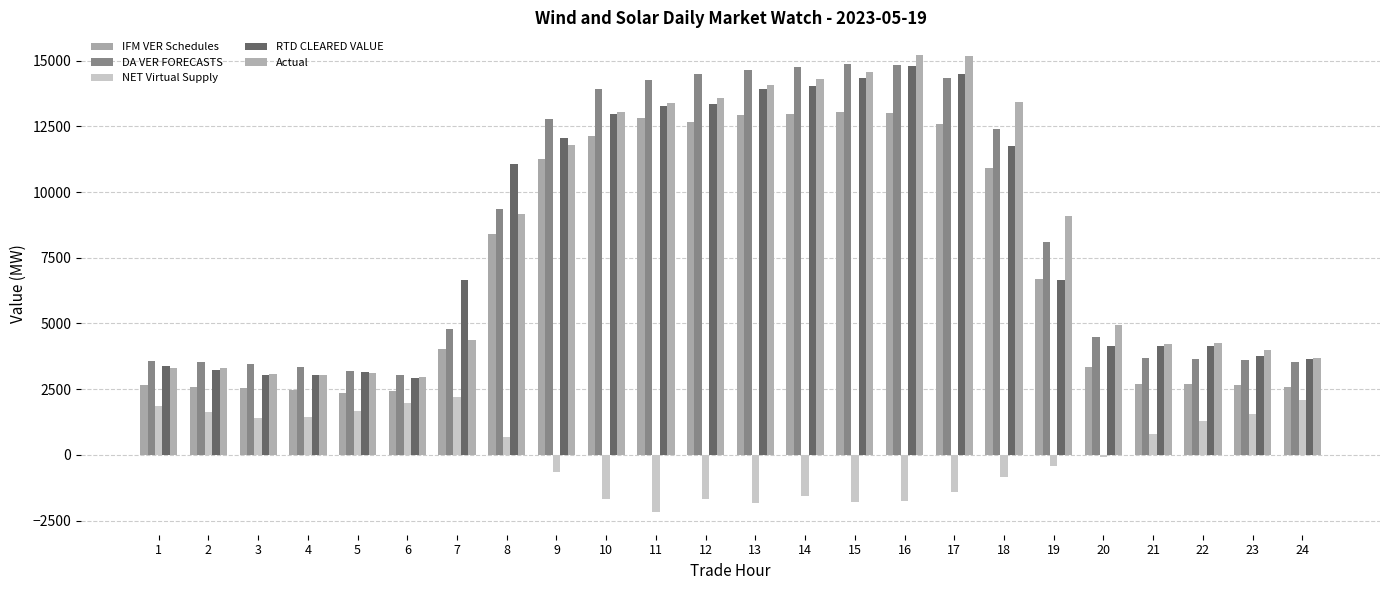

Reading left to right, what are all the values shown in this chart?

IFM VER Schedules: 2660.1	2596.1	2545.8	2453.4	2367.7	2418.4	4040.9	8384.2	11243.0	12150.3	12797.7	12667.7	12928.8	12956.9	13036.6	13014.9	12607.3	10920.9	6693.8	3329.8	2678.7	2685.8	2649.4	2588.3
DA VER FORECASTS: 3552.3	3520.0	3455.9	3332.9	3188.3	3038.3	4803.9	9371.9	12764.9	13910.5	14277.7	14477.7	14633.9	14760.8	14881.5	14814.9	14320.3	12380.0	8103.0	4469.1	3678.4	3638.0	3598.1	3514.2
NET Virtual Supply: 1855.3	1614.3	1407.8	1422.1	1674.9	1963.3	2204.8	693.2	-670.9	-1669.4	-2172.1	-1700.3	-1815.4	-1556.7	-1788.9	-1755.3	-1428.2	-843.0	-437.5	-75.9	794.5	1269.9	1551.8	2077.9
RTD CLEARED VALUE: 3360.7	3245.0	3021.2	3037.6	3136.5	2941.3	6646.9	11056.2	12068.4	12965.1	13278.8	13362.1	13932.2	14042.2	14344.5	14797.5	14508.3	11765.5	6635.0	4144.8	4156.4	4159.4	3775.8	3642.2
Actual: 3301.8	3289.5	3071.2	3043.4	3112.5	2947.8	4385.4	9149.4	11803.3	13035.2	13374.7	13593.5	14066.3	14284.0	14584.8	15207.6	15191.2	13411.6	9071.0	4920.9	4230.2	4266.4	3985.0	3695.9